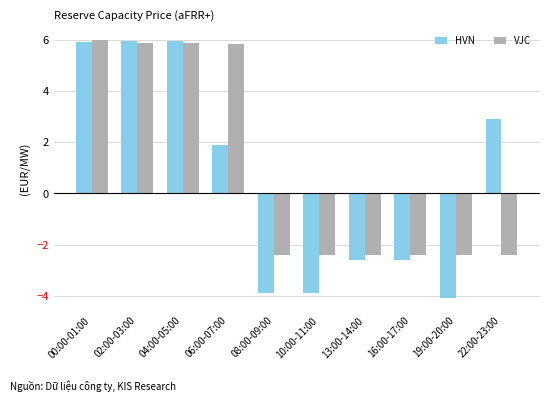

At which label does HVN first exceed 1?

00:00-01:00